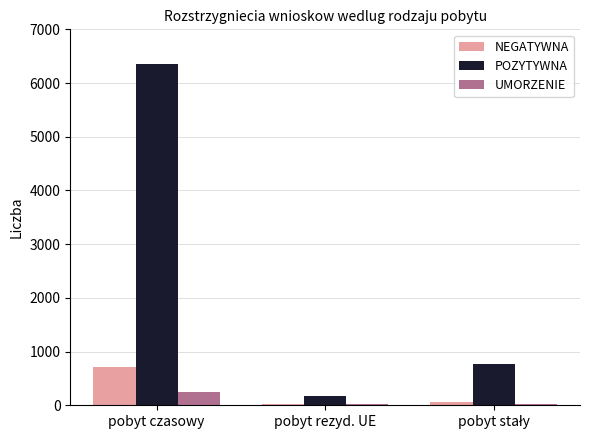

True or false: UMORZENIE has a value of 20 at pobyt rezyd. UE.

True